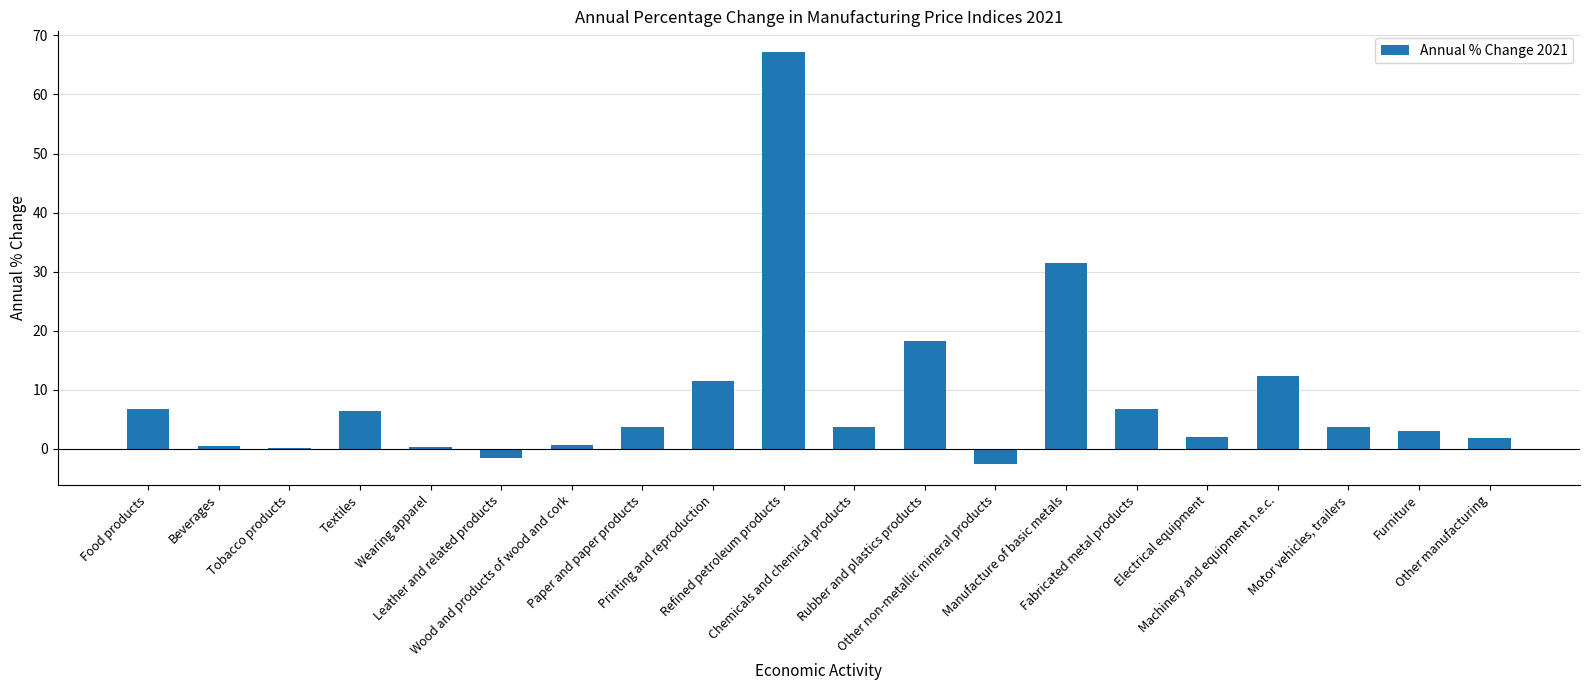

What is the maximum value shown in the chart?

67.2